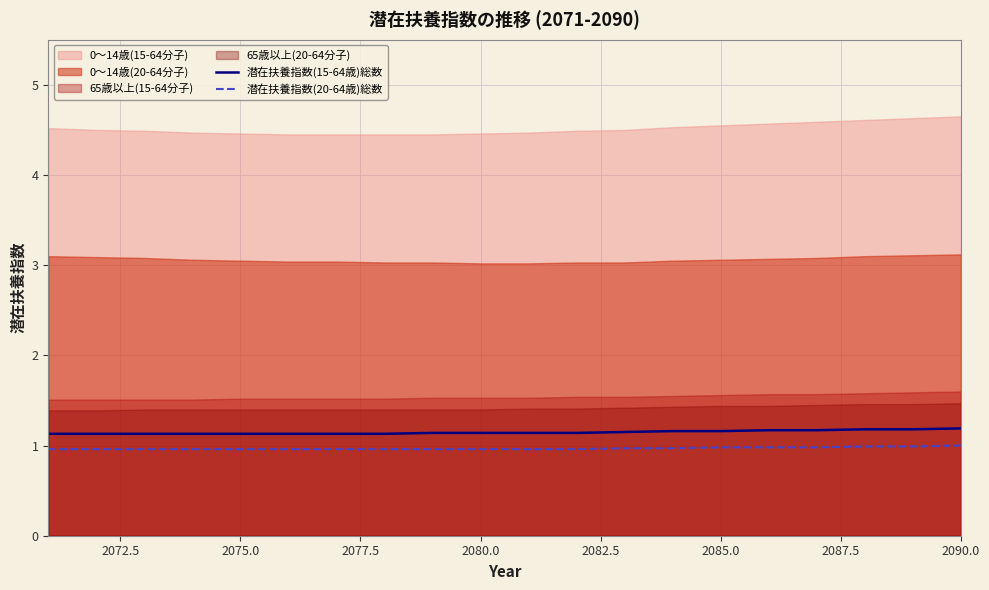

What is the maximum value for 潜在扶養指数(15-64歳)総数?

1.2